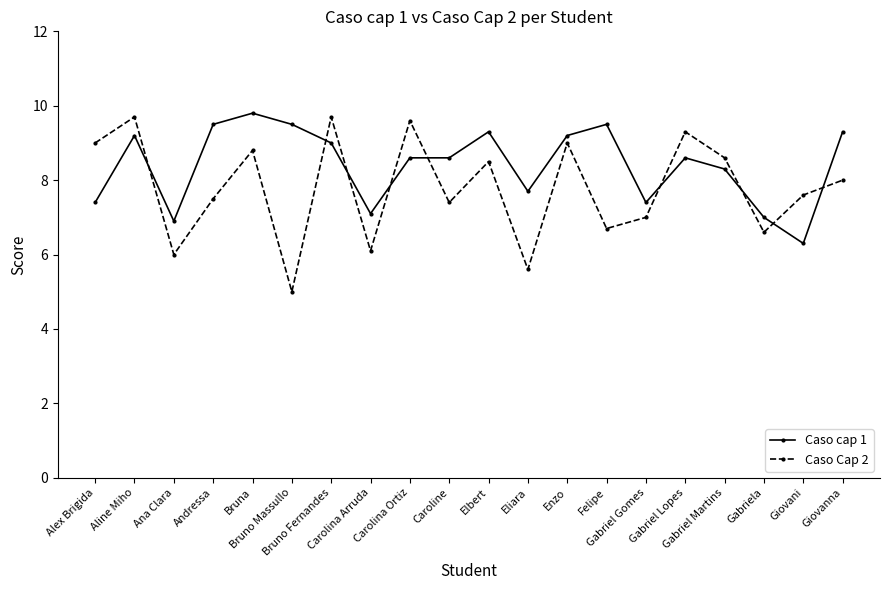

Is it true that Caso Cap 2 equals 4.1 at Ana Clara?

False